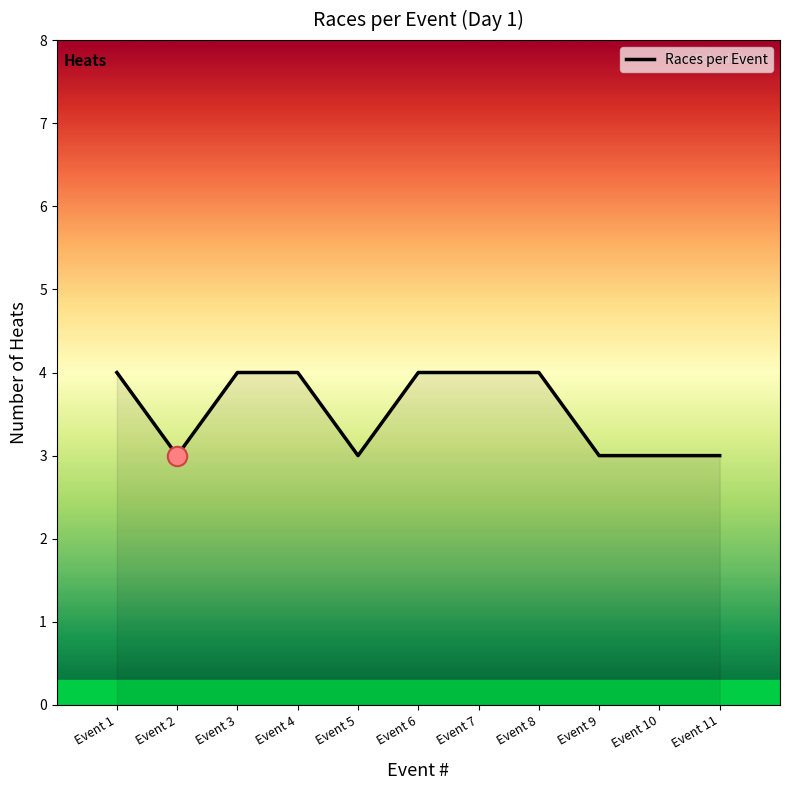

What is the minimum value shown in the chart?

3